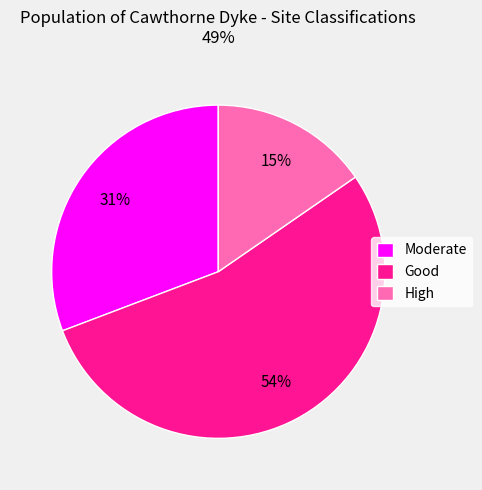

How many segments does this pie chart have?

3